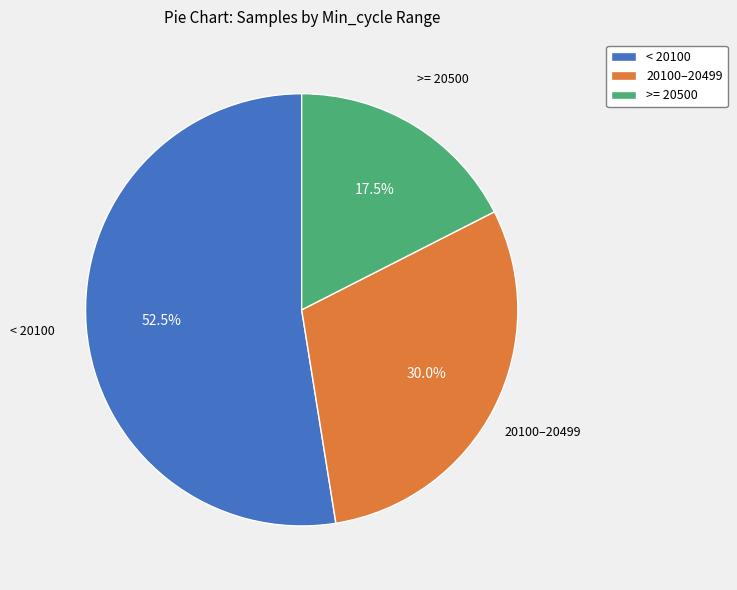

How many segments does this pie chart have?

3